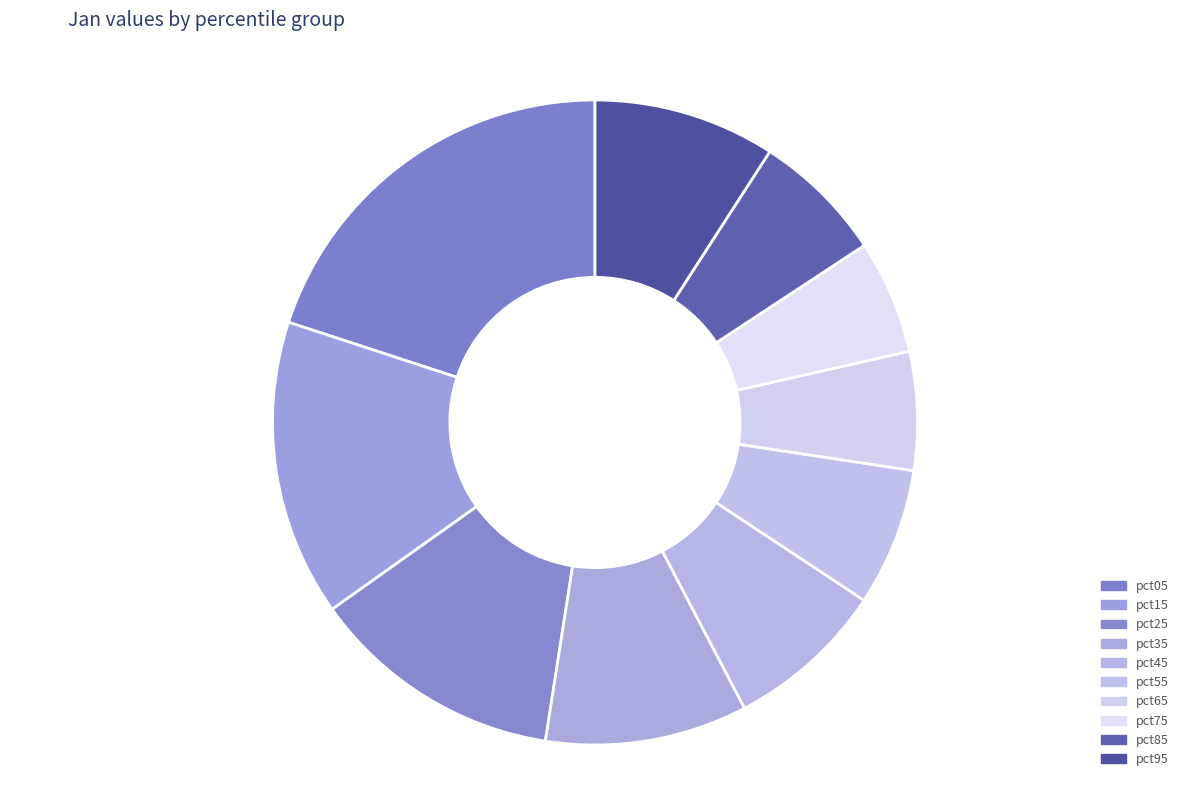

Is pct45 the majority of the pie?

No